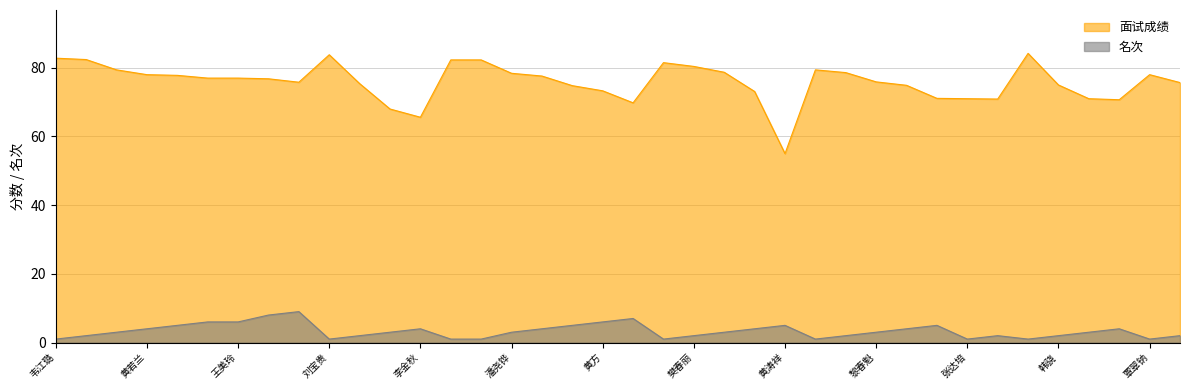

True or false: 面试成绩 and 名次 intersect in this chart.

False